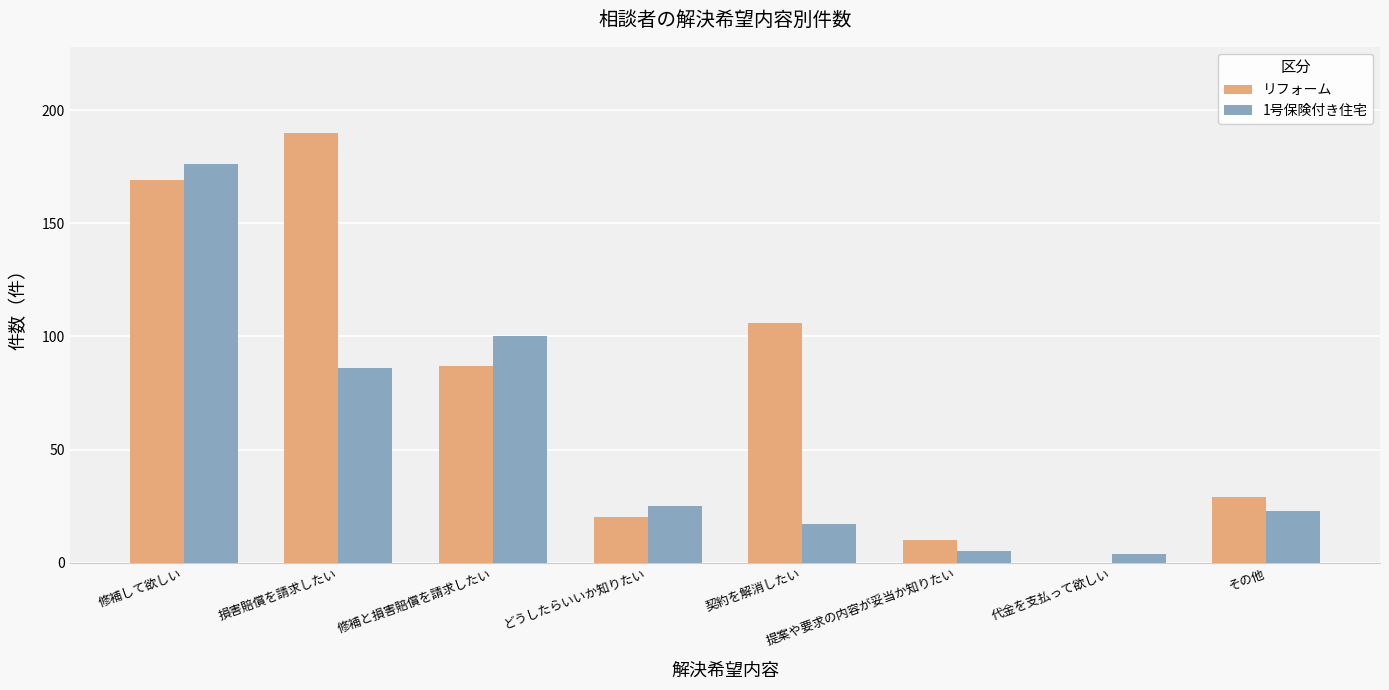

Reading left to right, list all the values displayed in this chart.

リフォーム: 修補して欲しい=169	損害賠償を請求したい=190	修補と損害賠償を請求したい=87	どうしたらいいか知りたい=20	契約を解消したい=106	提案や要求の内容が妥当か知りたい=10	代金を支払って欲しい=0	その他=29
1号保険付き住宅: 修補して欲しい=176	損害賠償を請求したい=86	修補と損害賠償を請求したい=100	どうしたらいいか知りたい=25	契約を解消したい=17	提案や要求の内容が妥当か知りたい=5	代金を支払って欲しい=4	その他=23